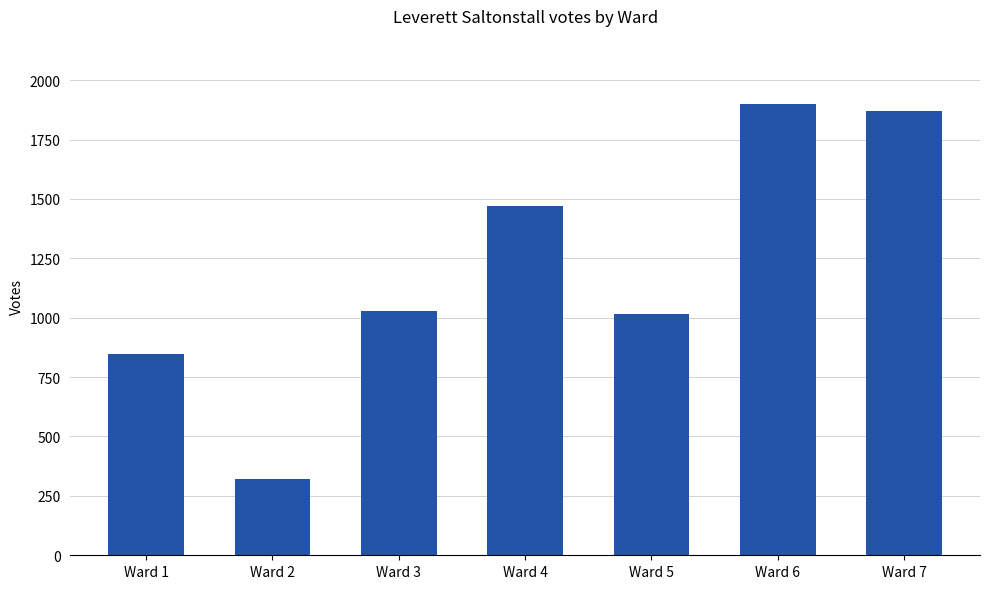

At which category does the chart reach its peak across all series?

Ward 6